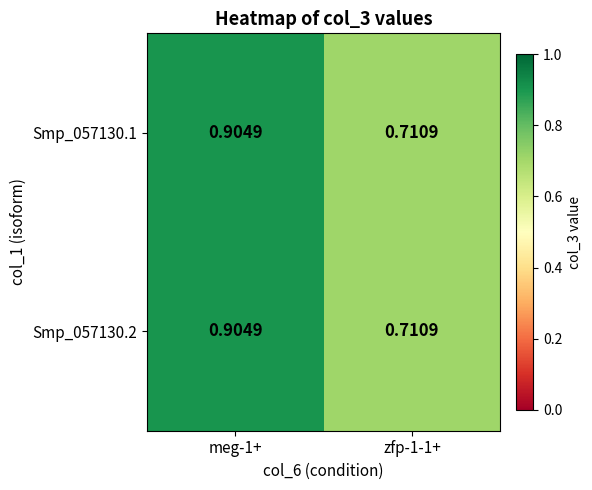

Is the value of Smp_057130.1 at zfp-1-1+ greater than the value of Smp_057130.2 at meg-1+?

No